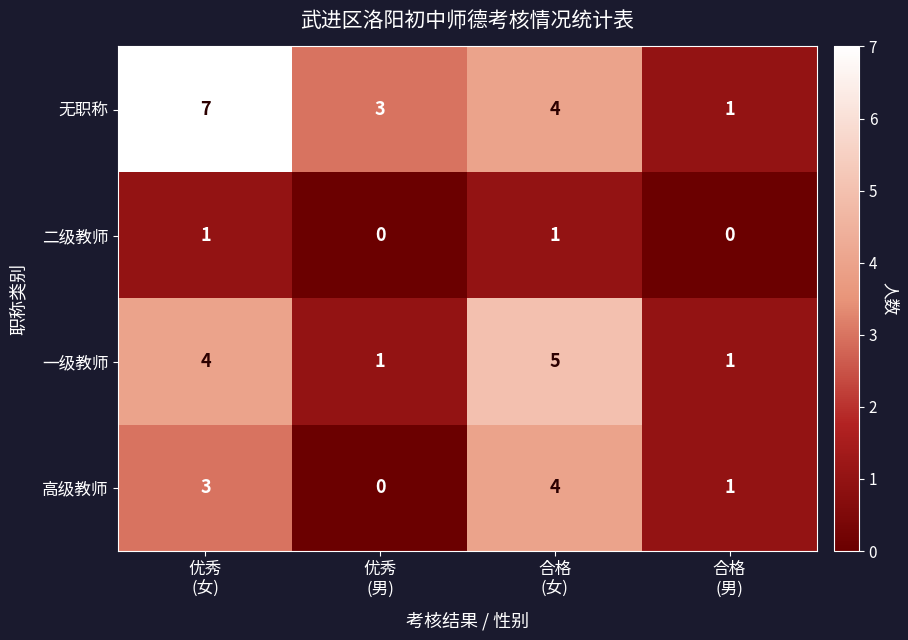

Count the 高级教师 values in the range 1 to 4.

3